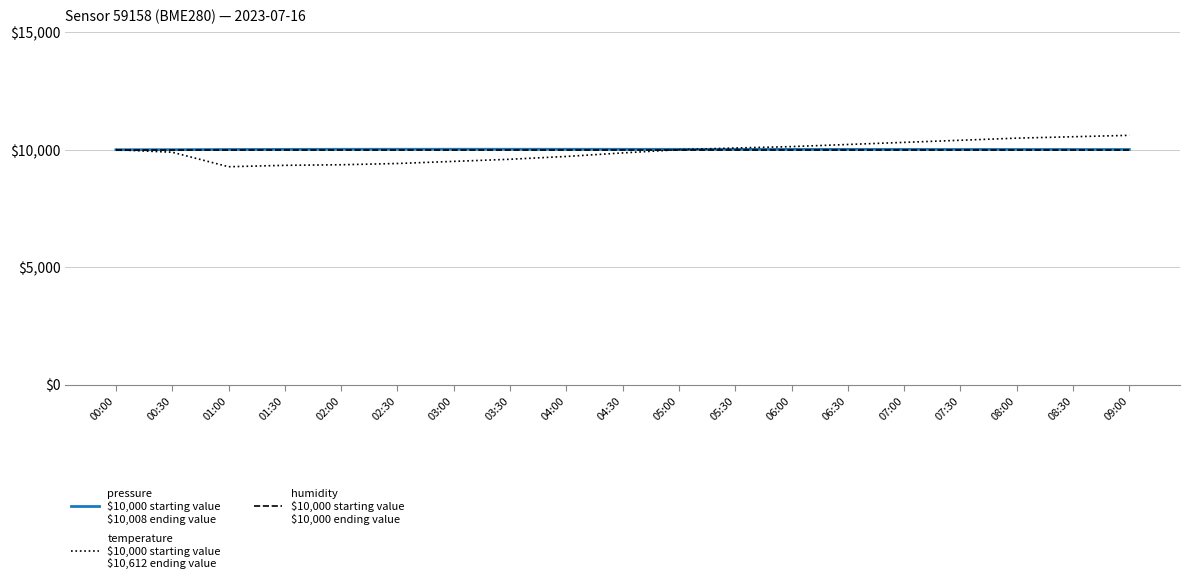

What is the total value across all series at 00:00?

30000.0